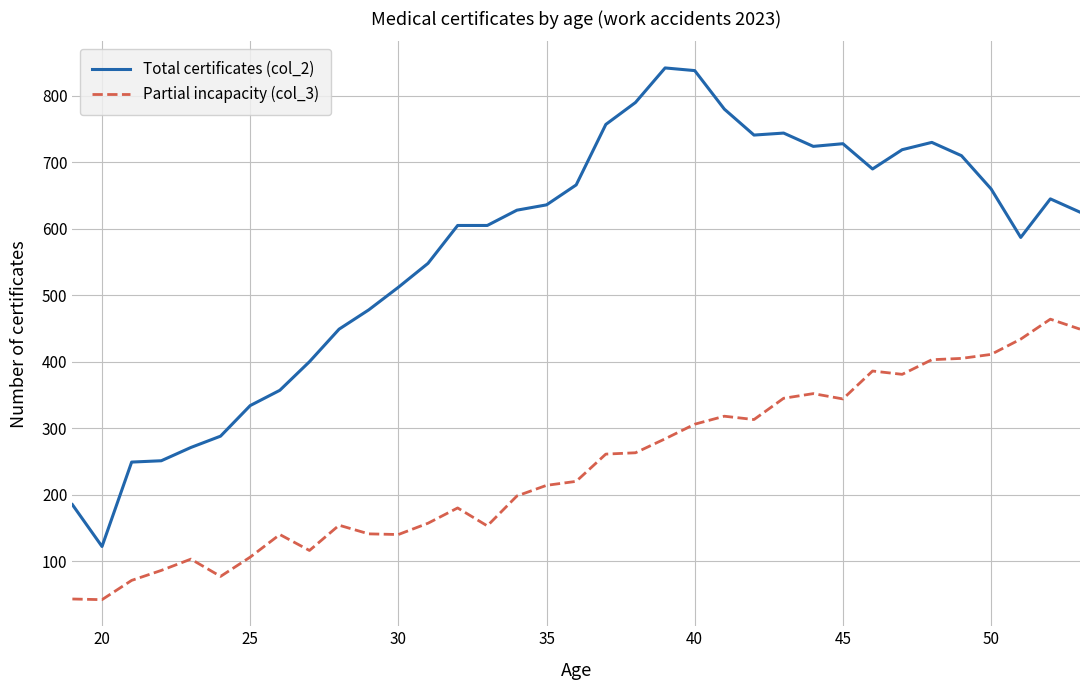

Which series has the largest total across all categories?

Total certificates (col_2)